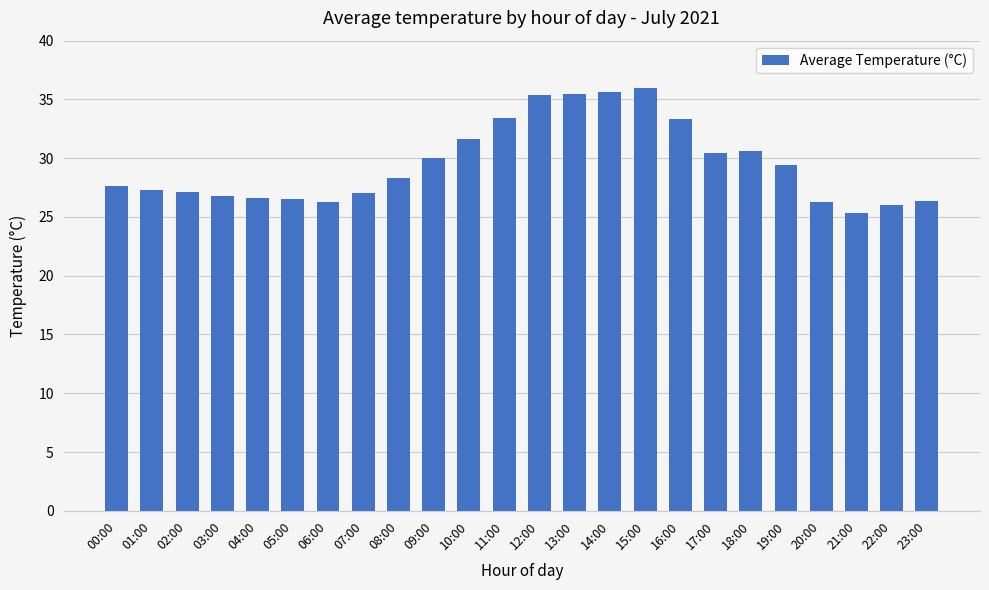

Are the bars grouped side by side (vs. stacked)?

No